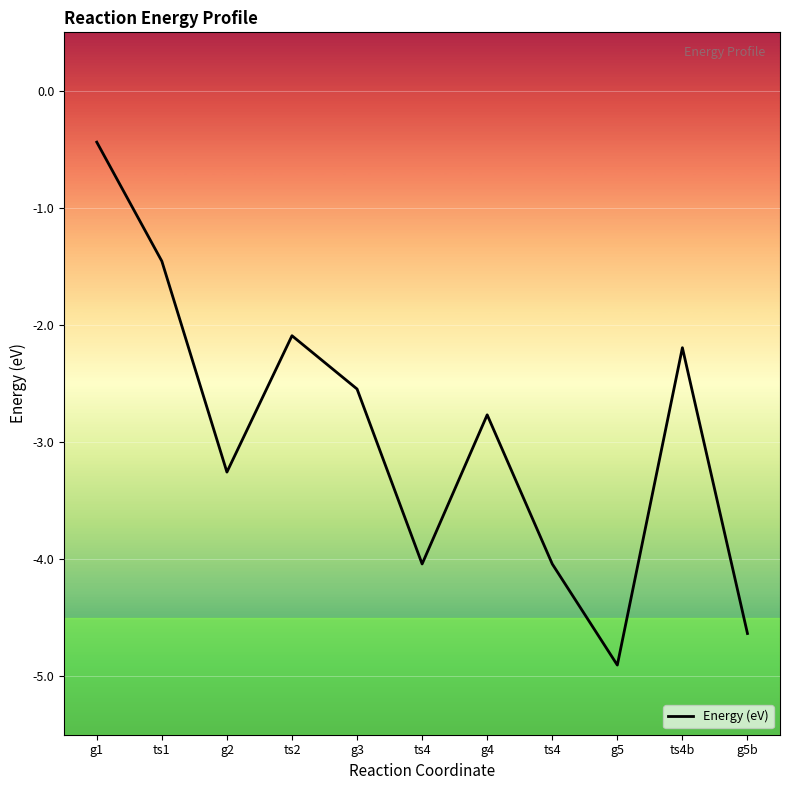

What is the average value?

-2.9